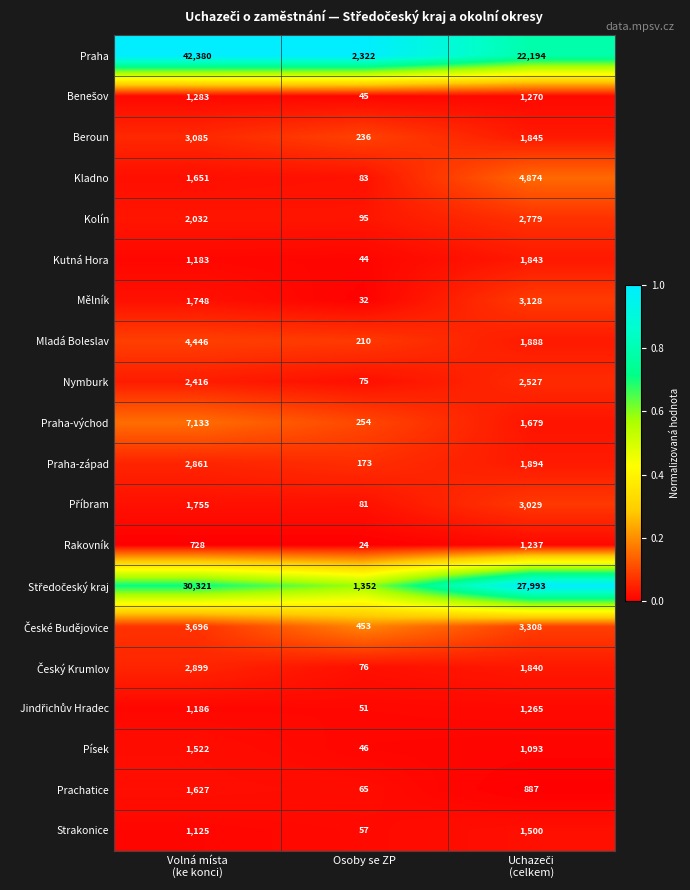

What is the lowest value of the Strakonice series?

57